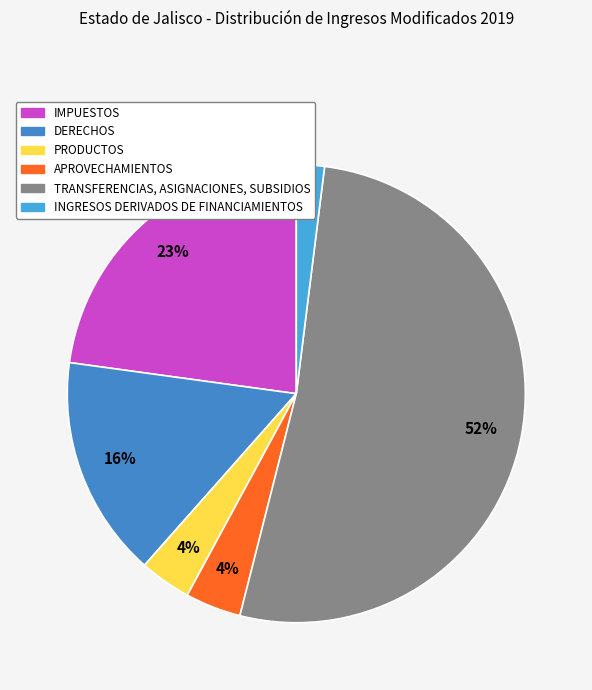

Count the number of slices in the pie.

6